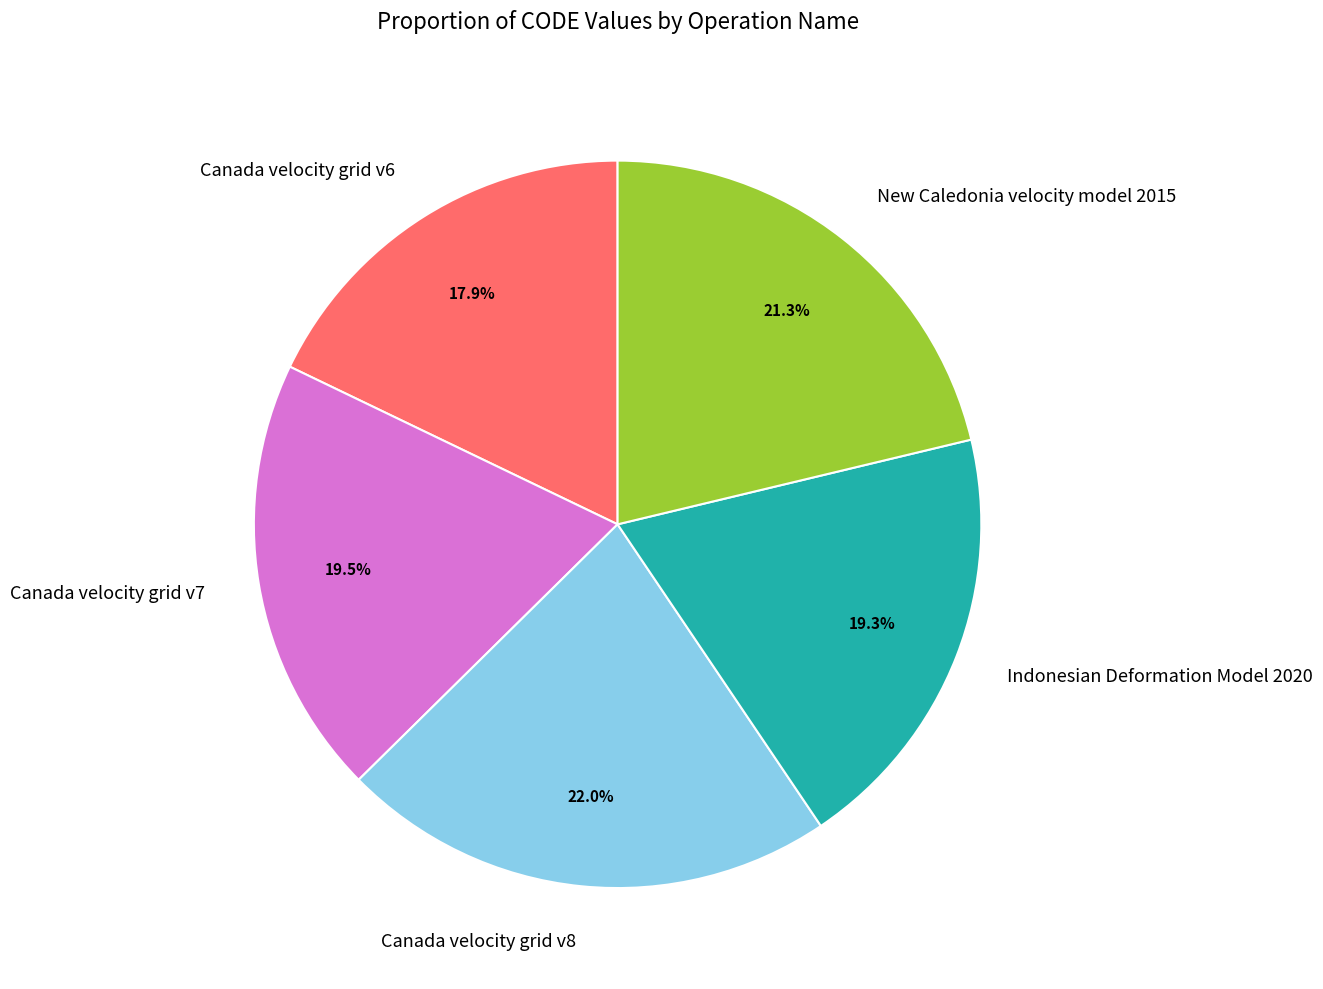

What is the largest slice in the pie chart?

Canada velocity grid v8